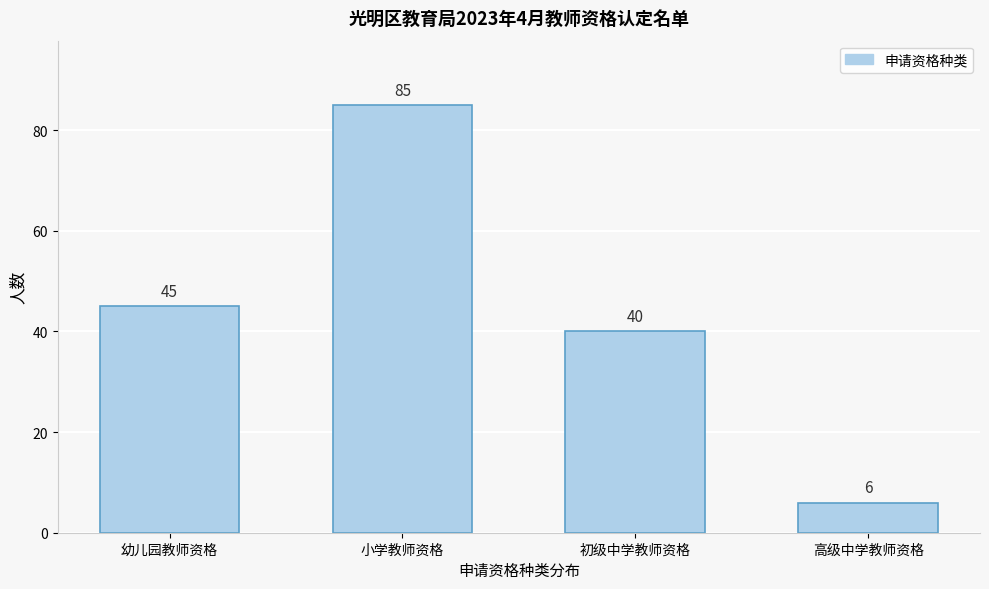

Reading left to right, extract all data points from this chart.

45	85	40	6